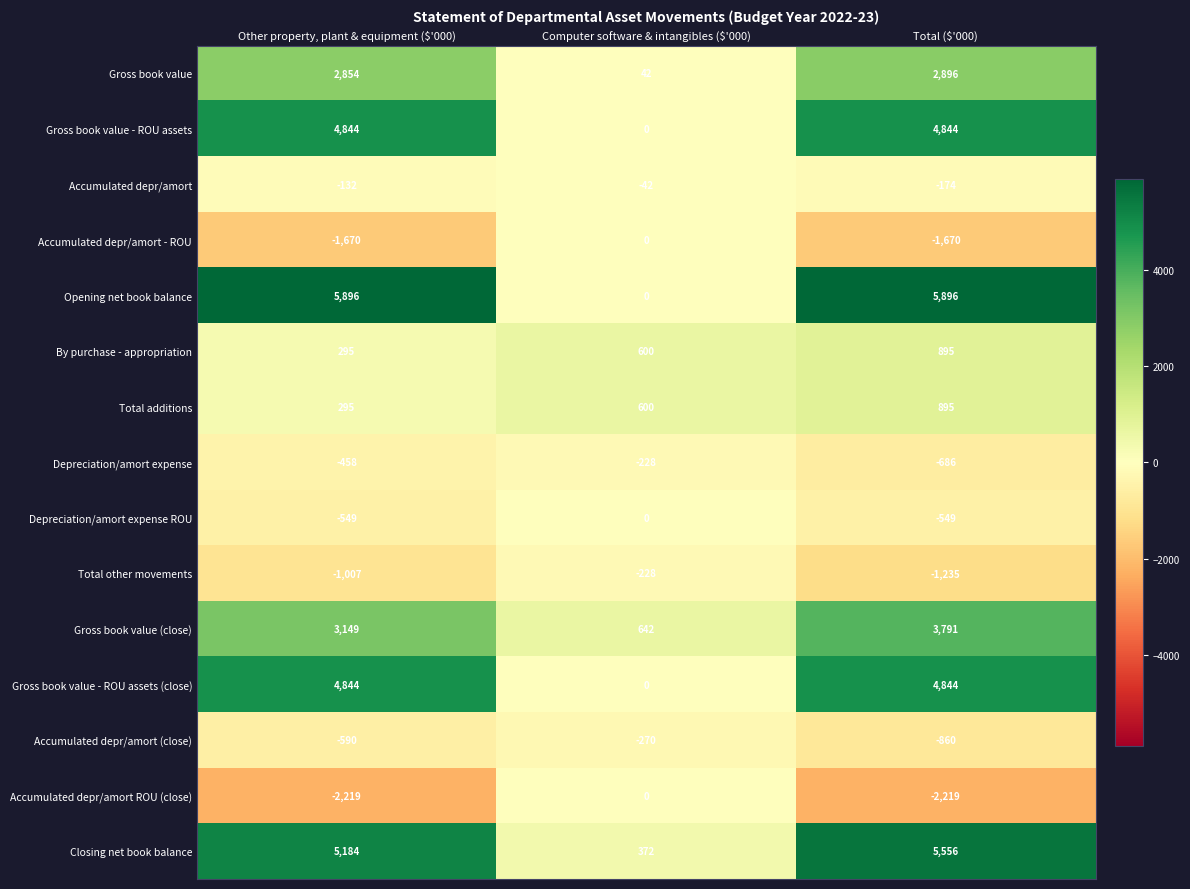

Where is Depreciation/amort expense ROU nearest to the value -274?

Computer software & intangibles ($'000)